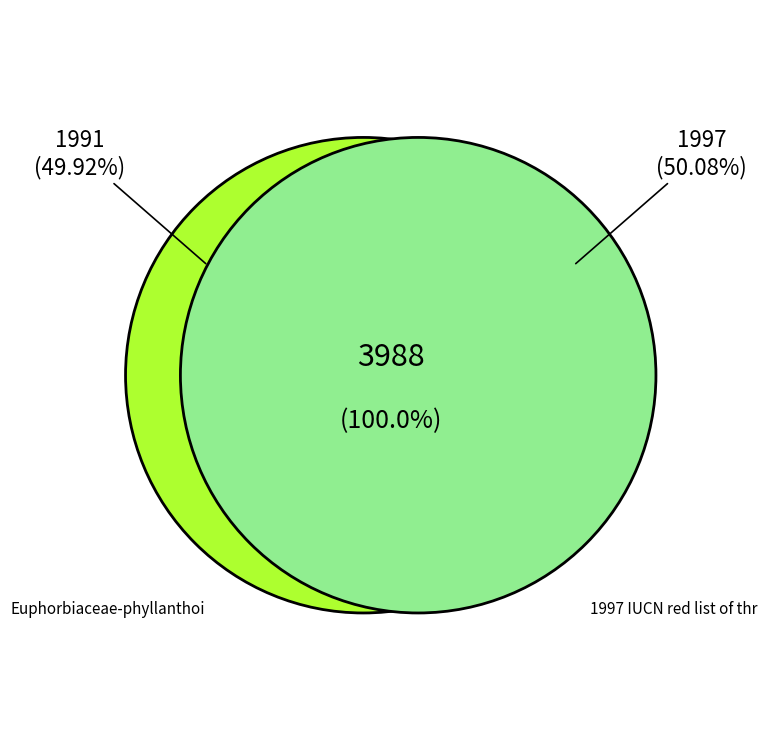

How much of the chart is everything except 1997 IUCN red list of threatened plants?

49.9%